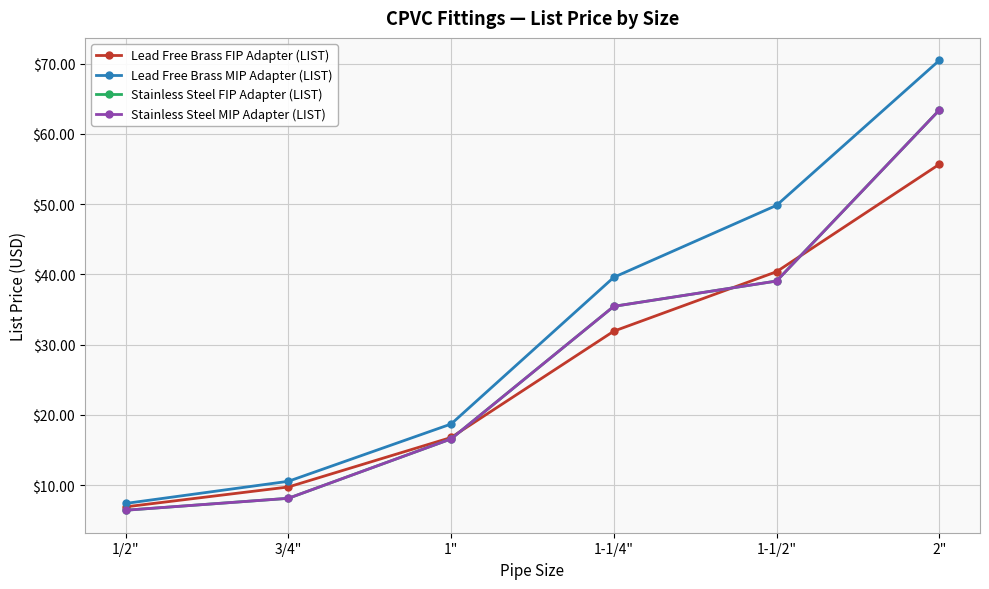

Is this an area chart (filled region under the line)?

No